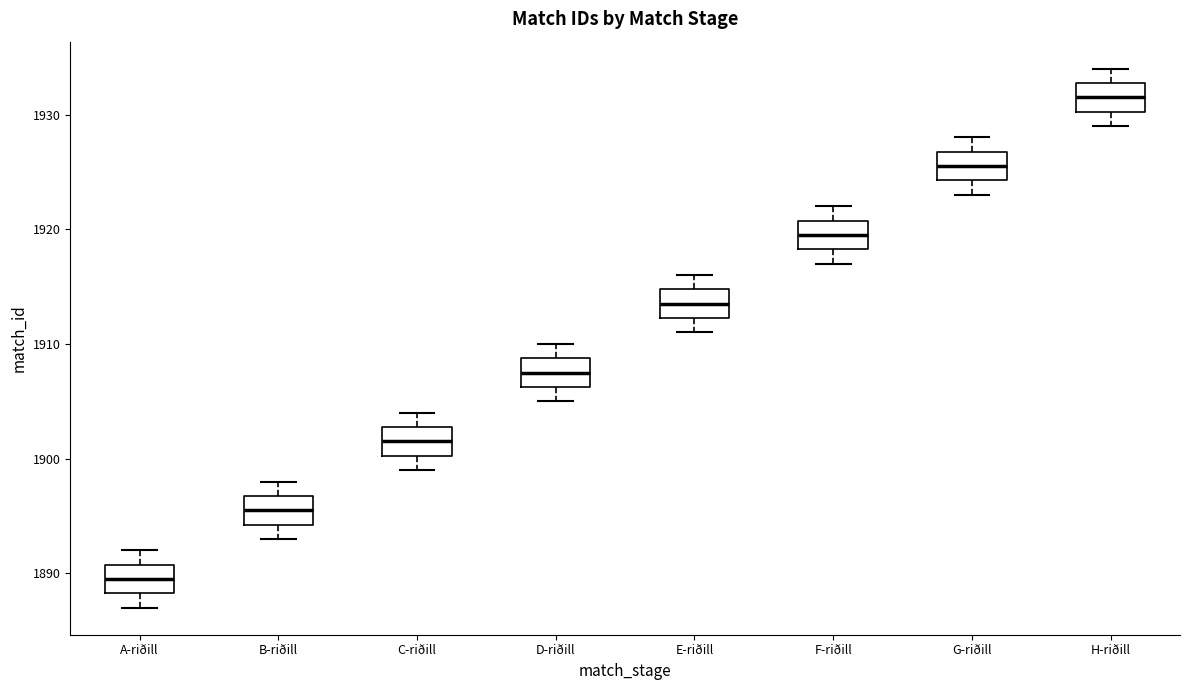

Reading left to right, transcribe this box plot: for each box, give where its median line is, the range the box spans, and where its two whiskers end, as read against the y-axis. The values are not printed on the chart, so give them approximately, as read against the axis.

A-riðill: median 1890, box 1888 to 1891, whiskers 1887 to 1892
B-riðill: median 1896, box 1894 to 1897, whiskers 1893 to 1898
C-riðill: median 1902, box 1900 to 1903, whiskers 1899 to 1904
D-riðill: median 1908, box 1906 to 1909, whiskers 1905 to 1910
E-riðill: median 1914, box 1912 to 1915, whiskers 1911 to 1916
F-riðill: median 1920, box 1918 to 1921, whiskers 1917 to 1922
G-riðill: median 1926, box 1924 to 1927, whiskers 1923 to 1928
H-riðill: median 1932, box 1930 to 1933, whiskers 1929 to 1934